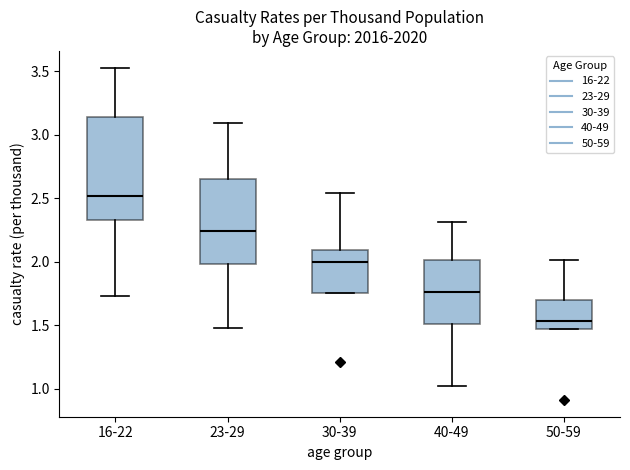

Reading left to right, transcribe this box plot: for each box, give where its median line is, the range the box spans, and where its two whiskers end, as read against the y-axis. The values are not printed on the chart, so give them approximately, as read against the axis.

16-22: median 2.50, box 2.35 to 3.15, whiskers 1.75 to 3.55
23-29: median 2.25, box 2.00 to 2.65, whiskers 1.50 to 3.10
30-39: median 2.00, box 1.75 to 2.10, whiskers 1.75 to 2.55
40-49: median 1.75, box 1.50 to 2.00, whiskers 1.00 to 2.30
50-59: median 1.55, box 1.45 to 1.70, whiskers 1.45 to 2.00